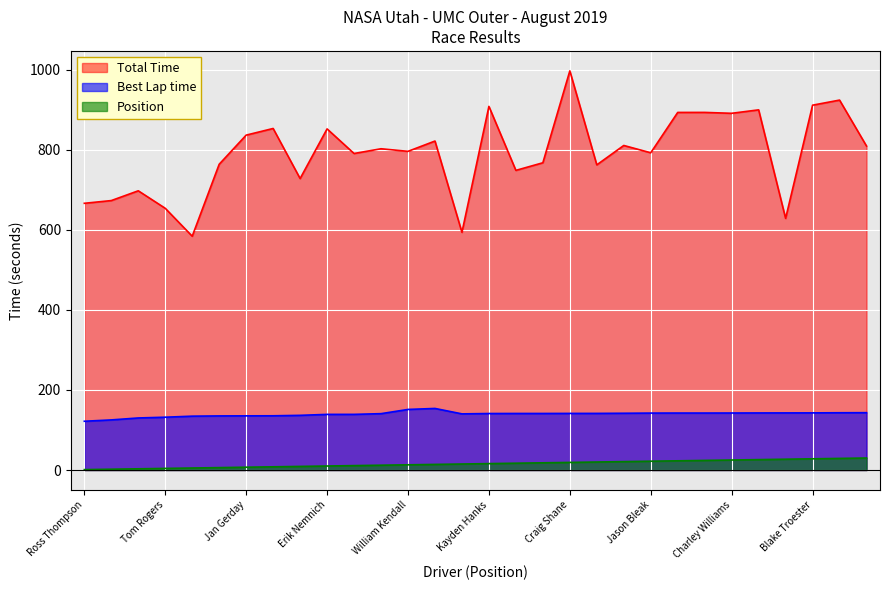

What is the label of the 16th point from the right?

Daniel Williams